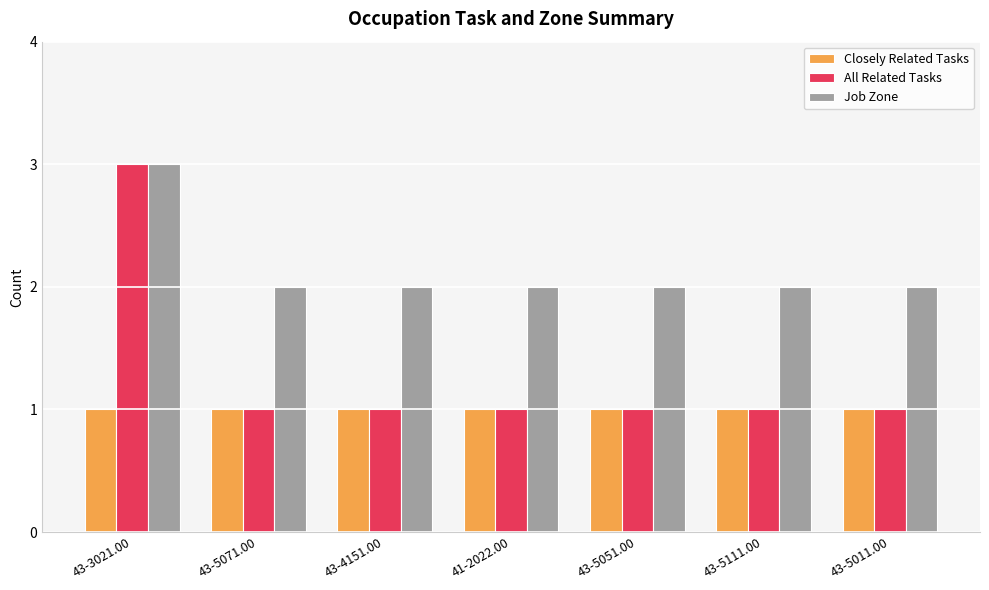

What is the value of the All Related Tasks bar at the 4th from the left?

1